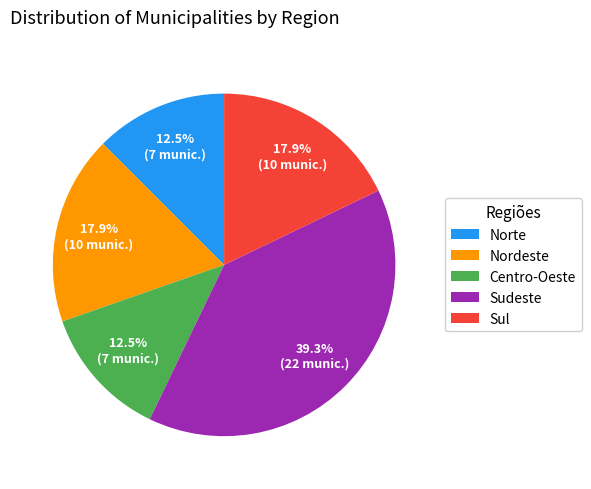

Which slice is the largest?

Sudeste